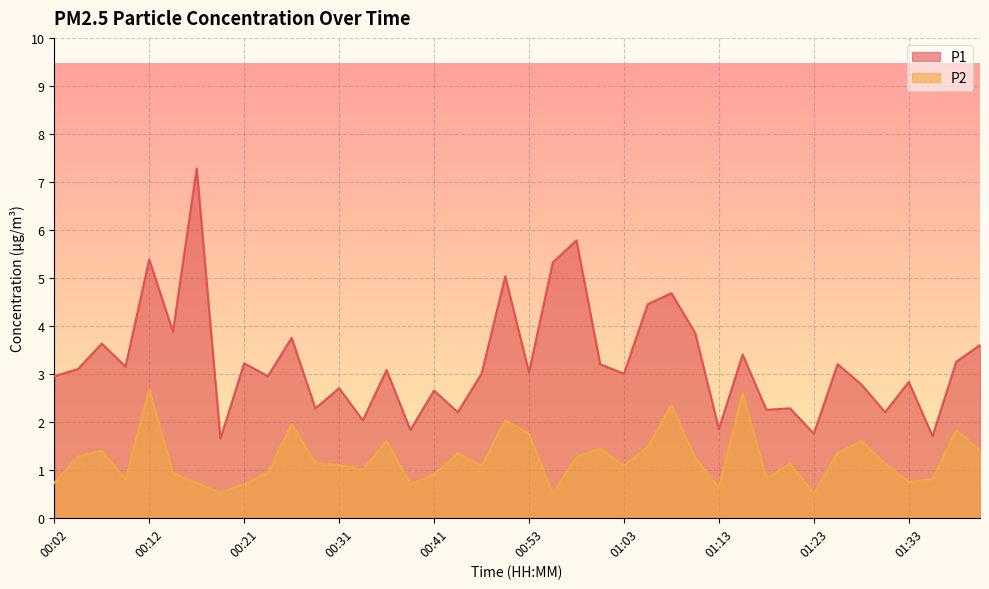

What is the total value across all series at 00:56?

5.8